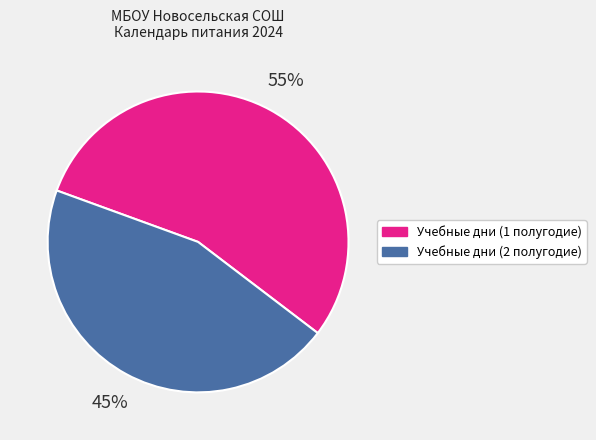

To the nearest percent, what is the average slice percentage?

50%